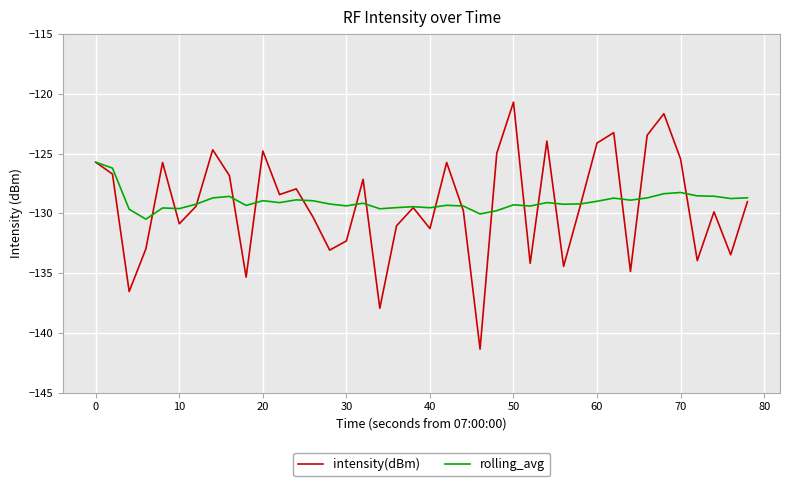

What is the minimum value for intensity(dBm)?

-141.4